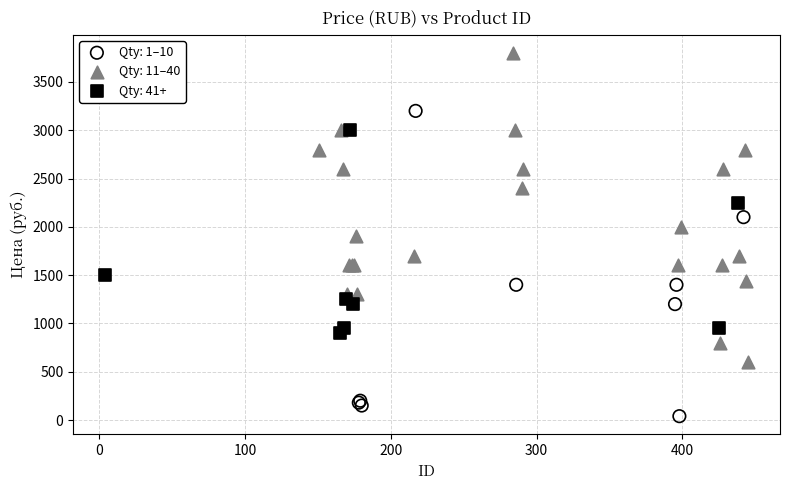

Which series contains the highest Y value?

Qty: 11–40